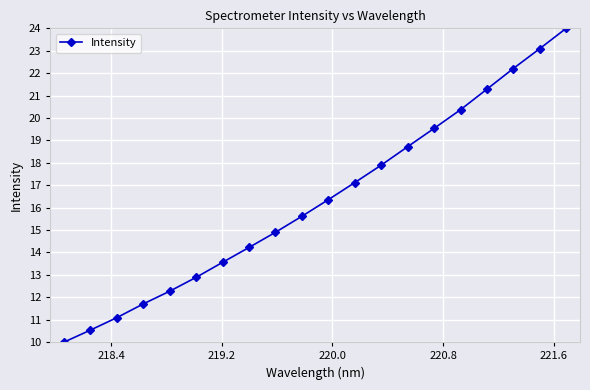

What is the difference between the second highest and second lowest values?

12.6